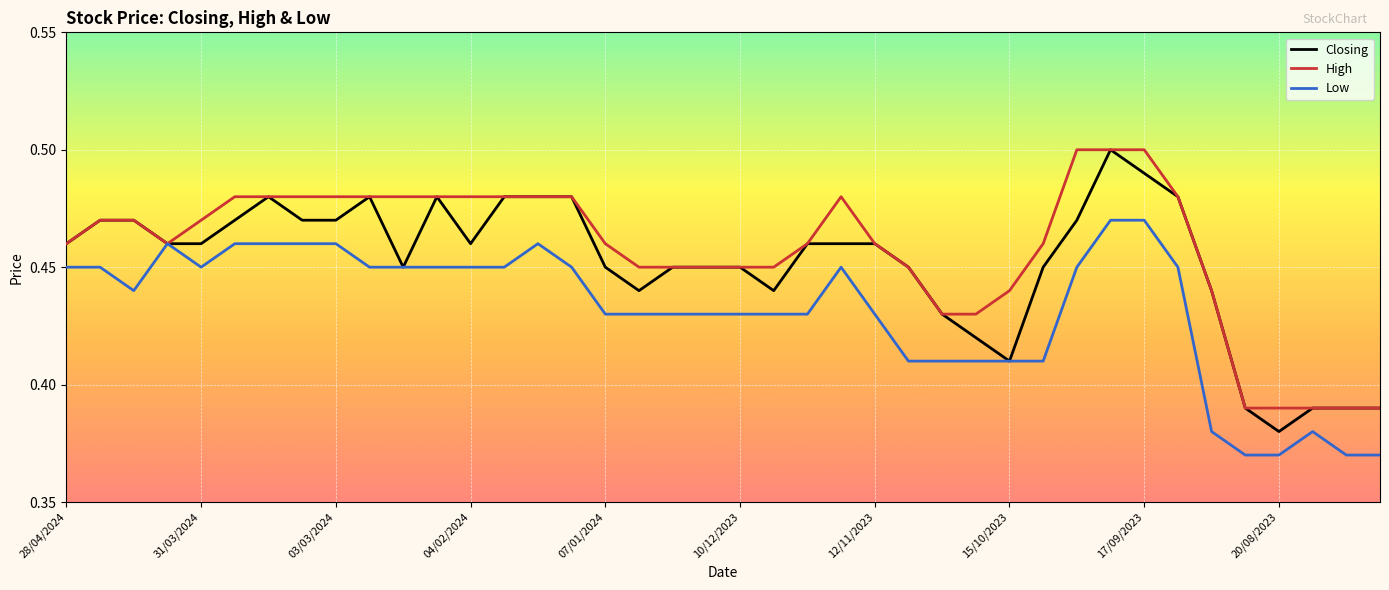

Which series has the largest total across all categories?

High